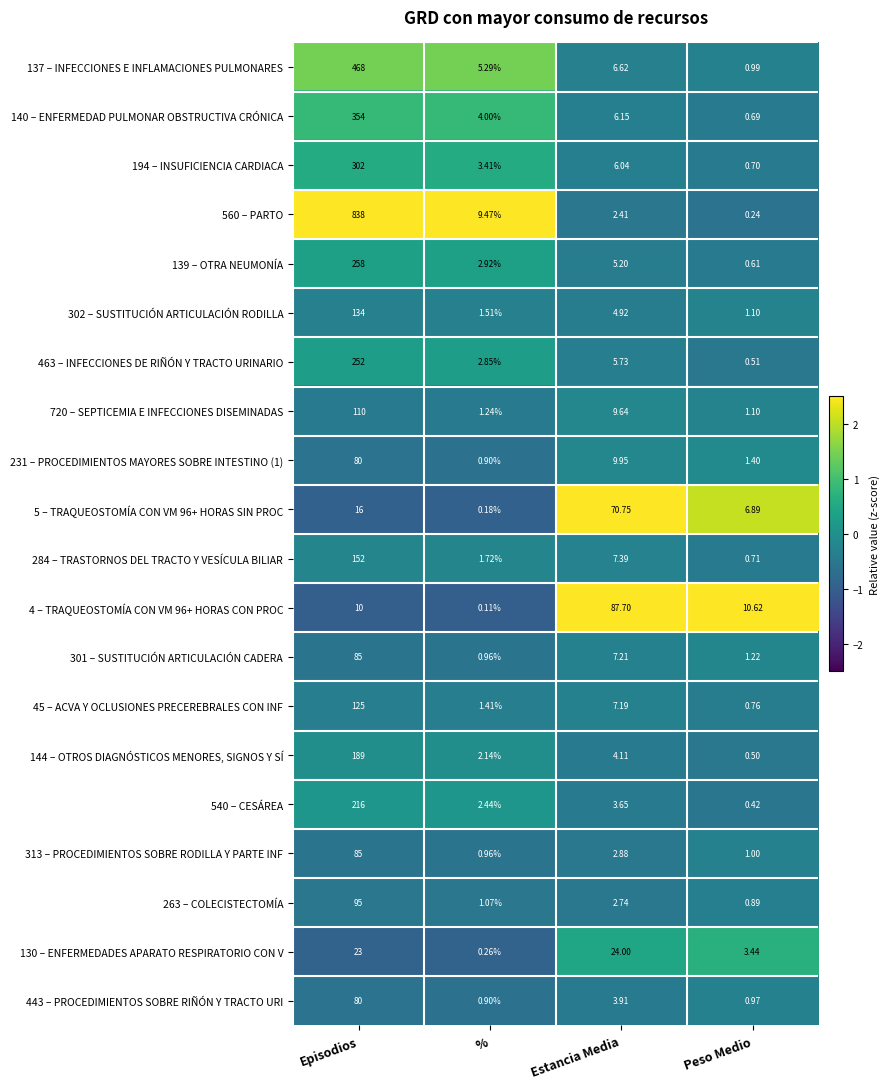

Is the value of 301 – SUSTITUCIÓN ARTICULACIÓN CADERA at Peso Medio greater than the value of 231 – PROCEDIMIENTOS MAYORES SOBRE INTESTINO (1) at Episodios?

No